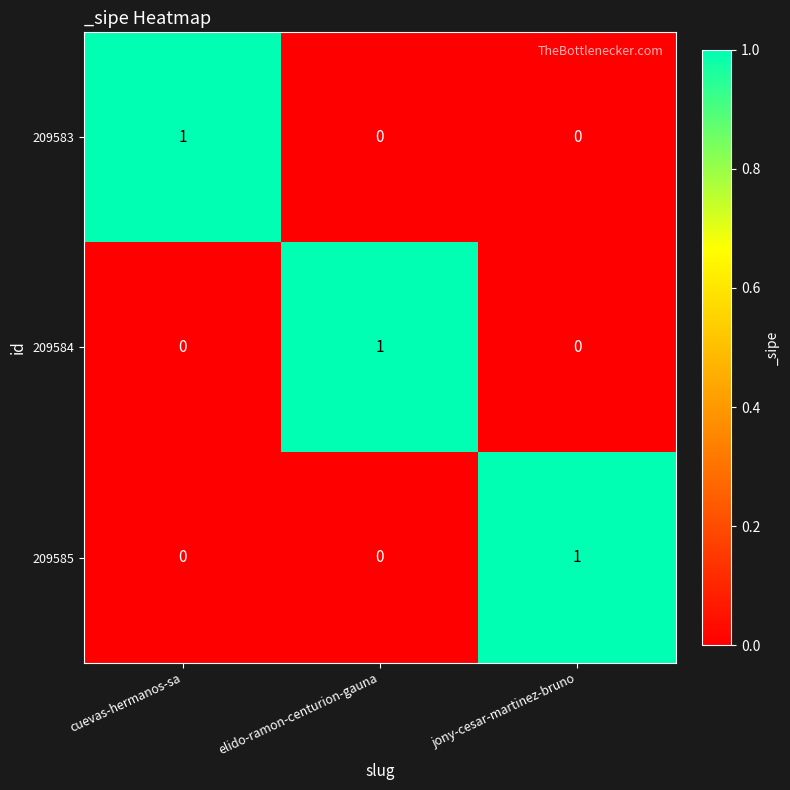

Is it true that 209585 equals 0 at cuevas-hermanos-sa?

True